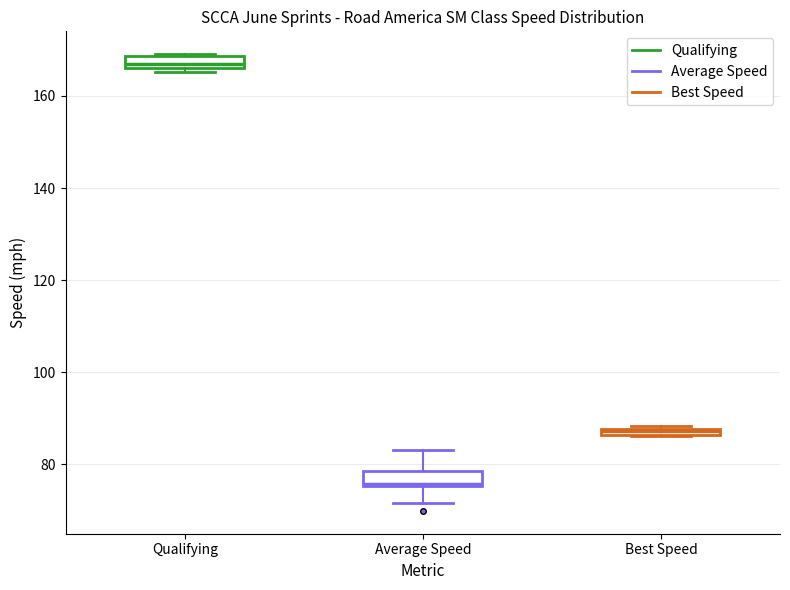

Which box's median line is the highest?

Qualifying